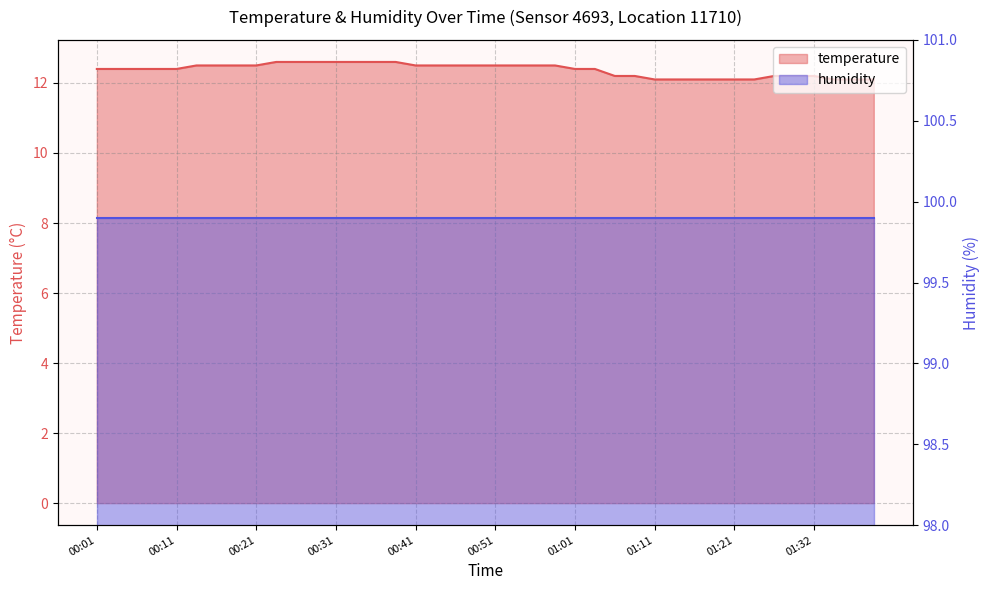

What is the sum of the values at 01:03 and 01:01?

24.8